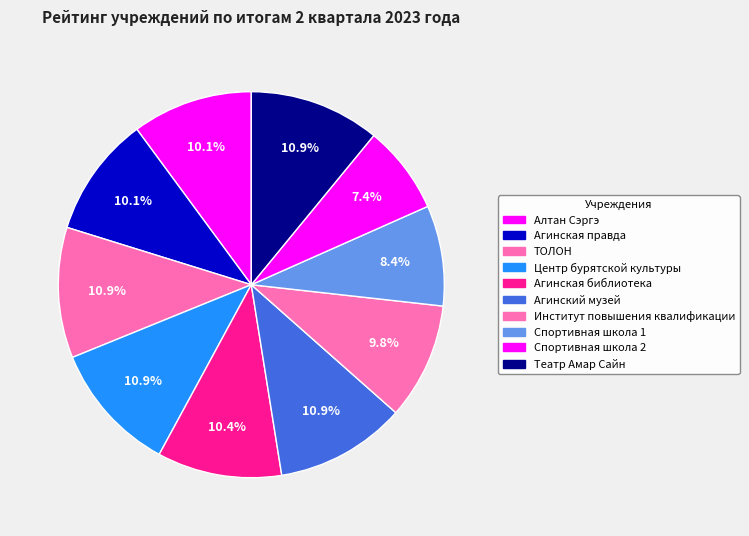

Is ТОЛОН the majority of the pie?

No